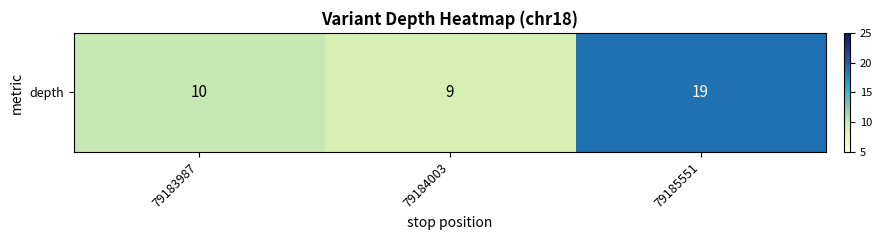

How many distinct data groups are displayed?

1